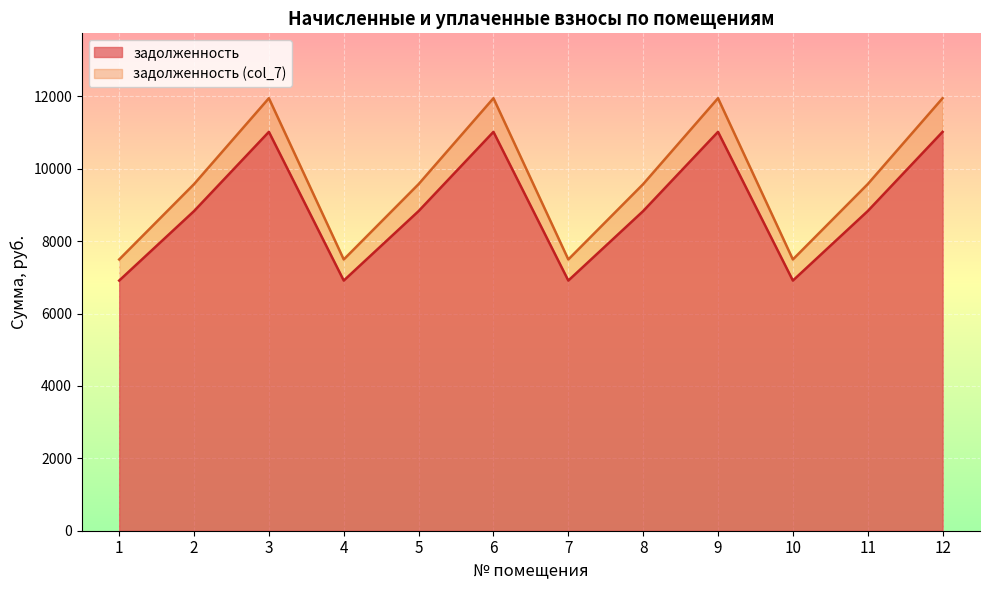

How many distinct data groups are displayed?

2